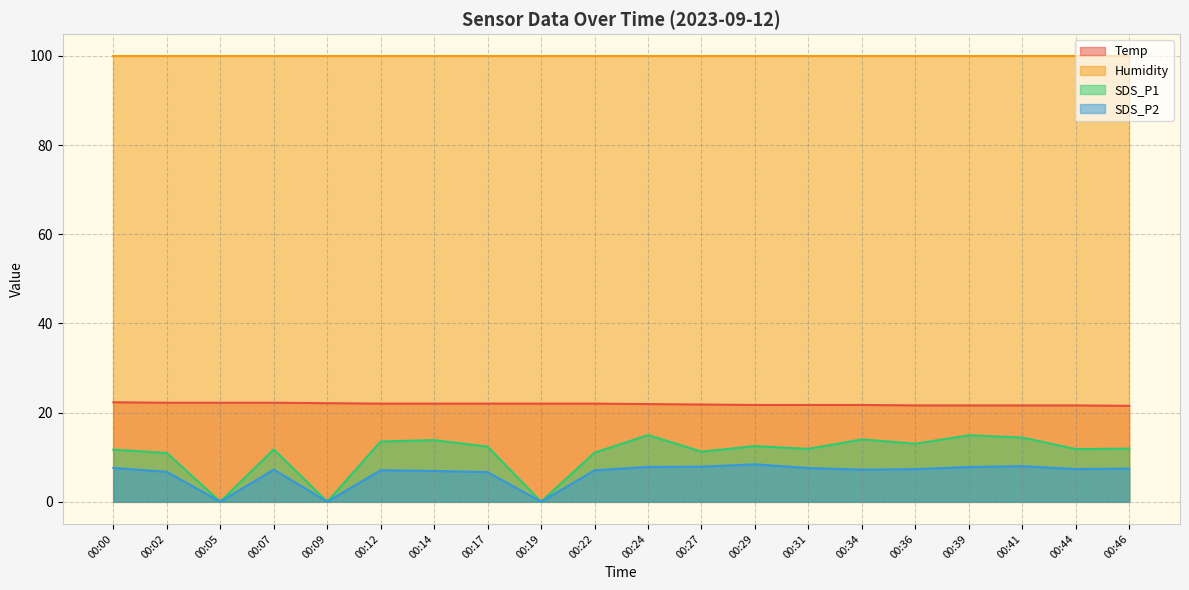

Does the chart display data point markers on the line(s)?

No